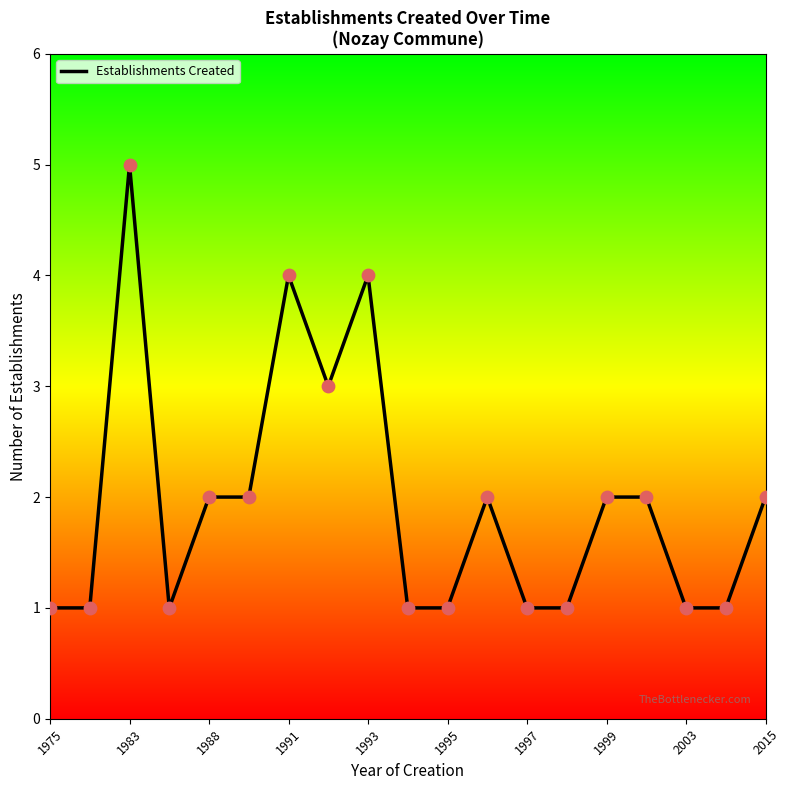

What is the maximum value shown in the chart?

5